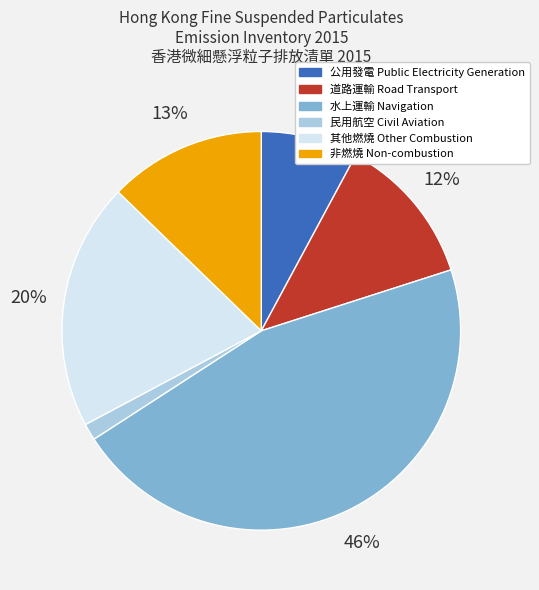

To the nearest percent, what is the difference between the 公用發電 Public Electricity Generation and 道路運輸 Road Transport slice percentages?

4%